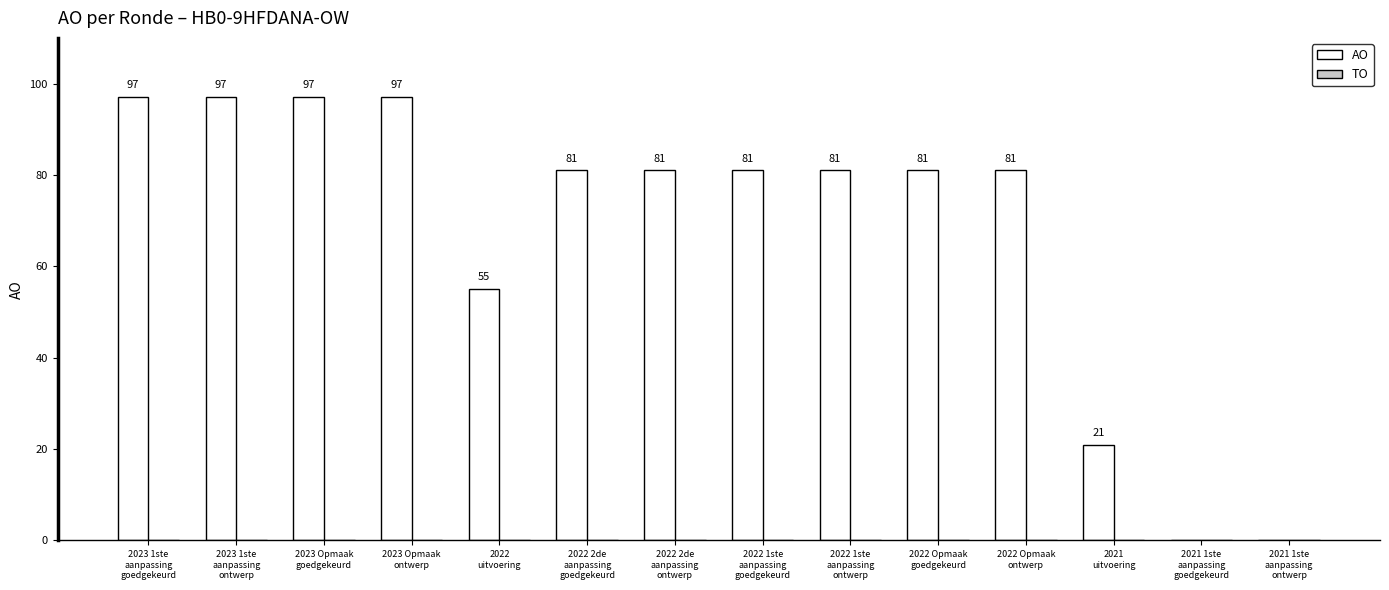

What is the greatest value displayed?

97